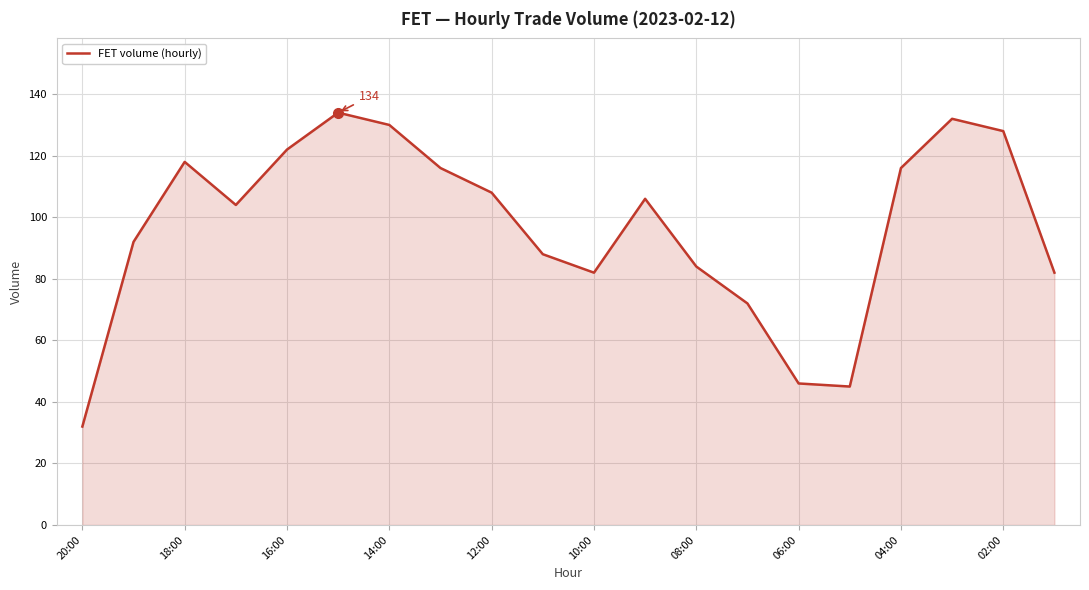

What is the difference between the maximum and minimum values?

102